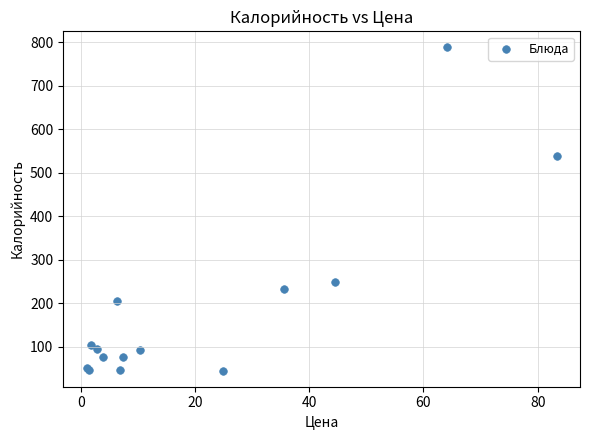

What Y value in the scatter plot is closest to 416?

539.2